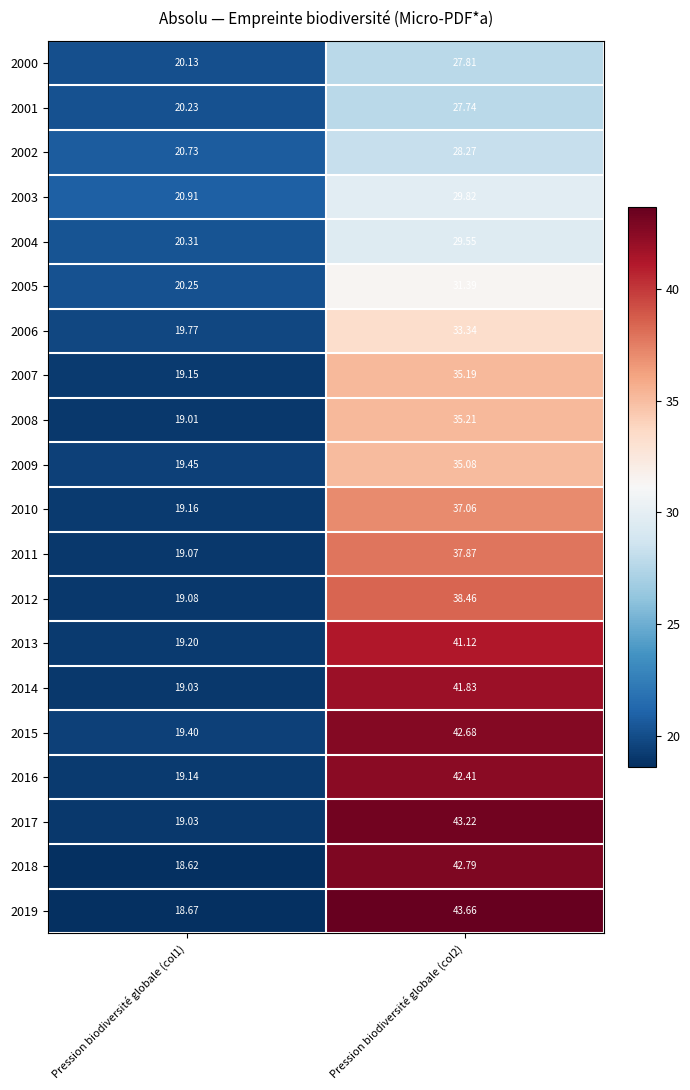

How many data points in 2003 are above 29?

1